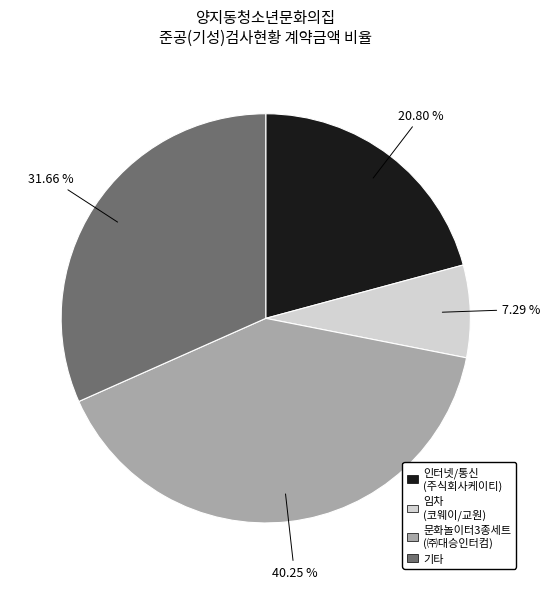

Is there any slice that represents more than half of the pie?

No